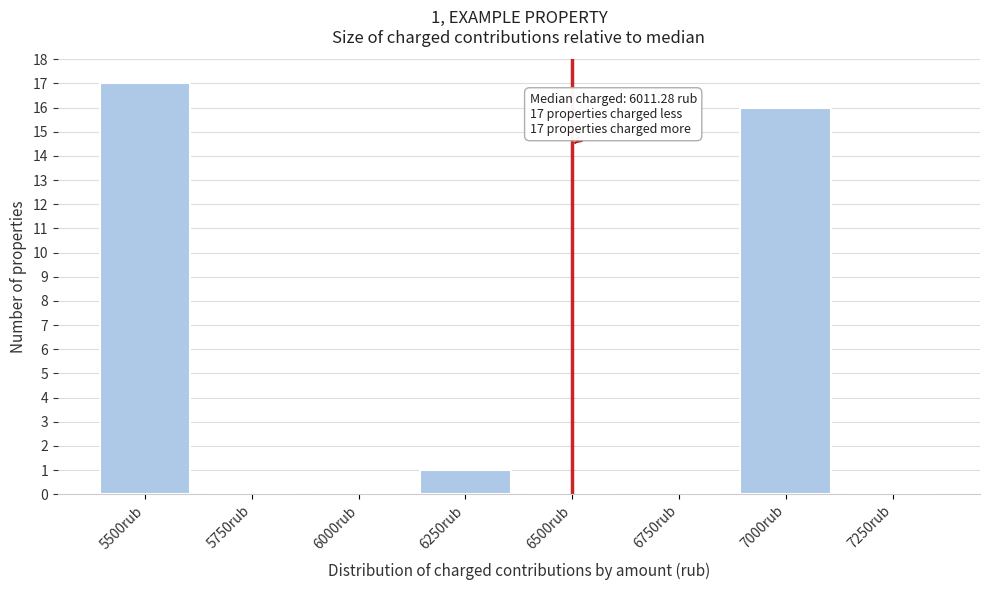

Reading right to left, list all the values displayed in this chart.

7250rub=0	7000rub=16	6750rub=0	6500rub=0	6250rub=1	6000rub=0	5750rub=0	5500rub=17